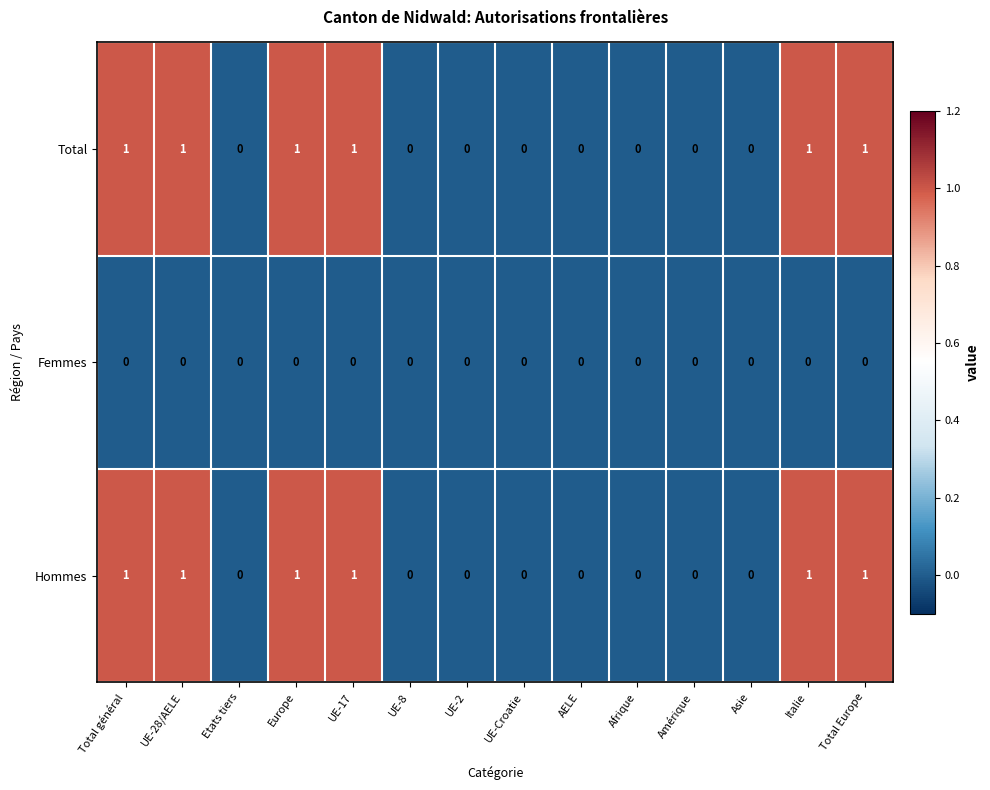

The Femmes series shows 0 at Asie. True or false?

True